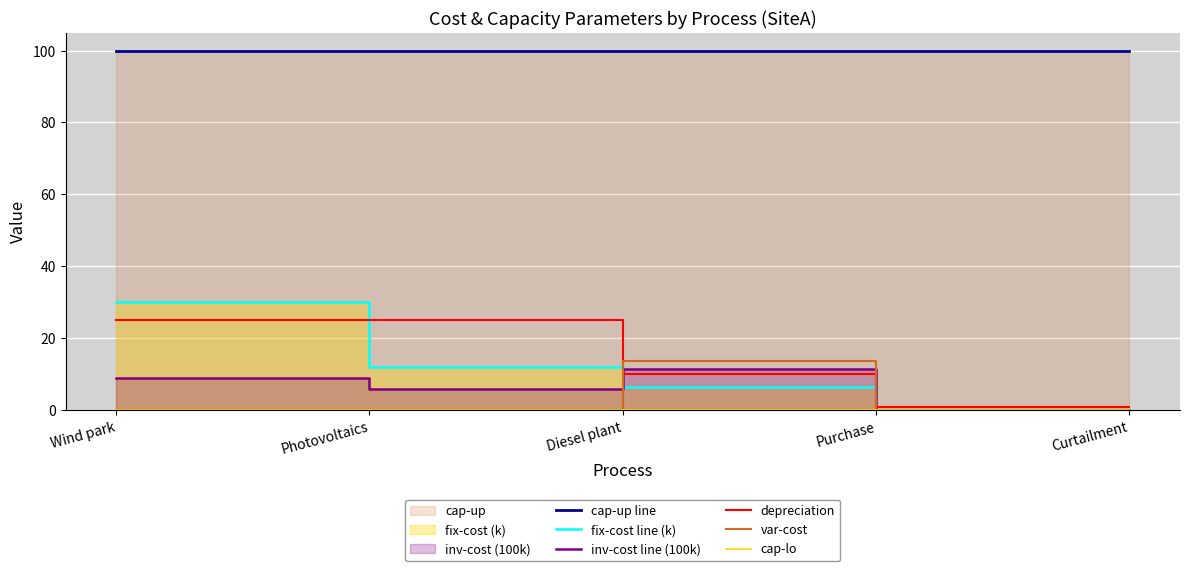

What is the value of the cap-up line point at the 1st from the left?

100.0